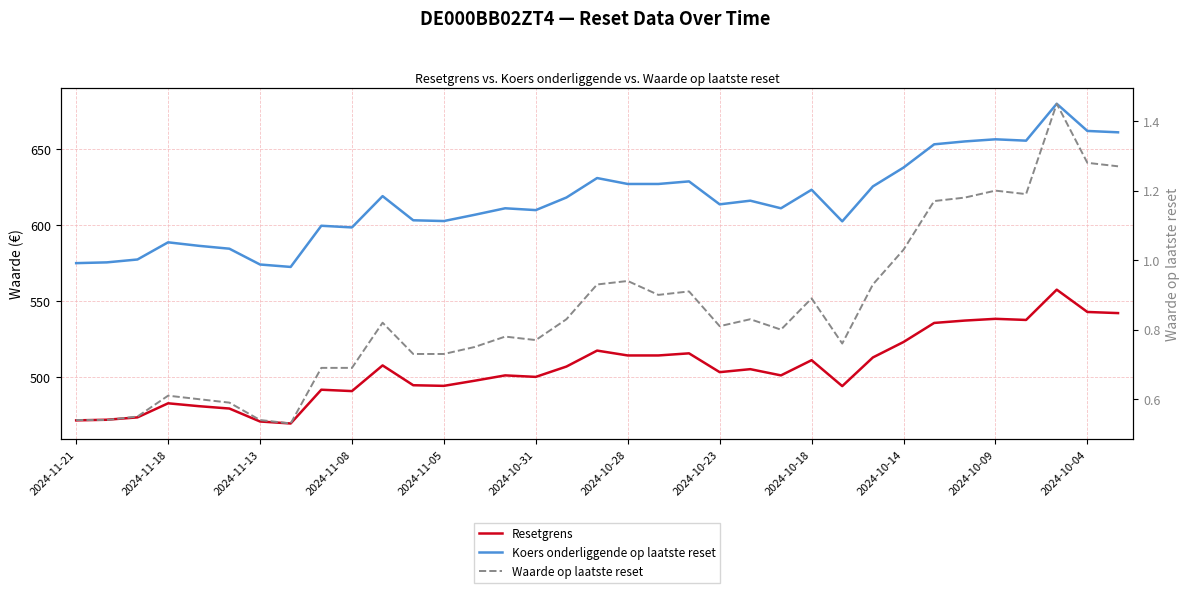

What is the maximum value for Koers onderliggende op laatste reset?

679.8